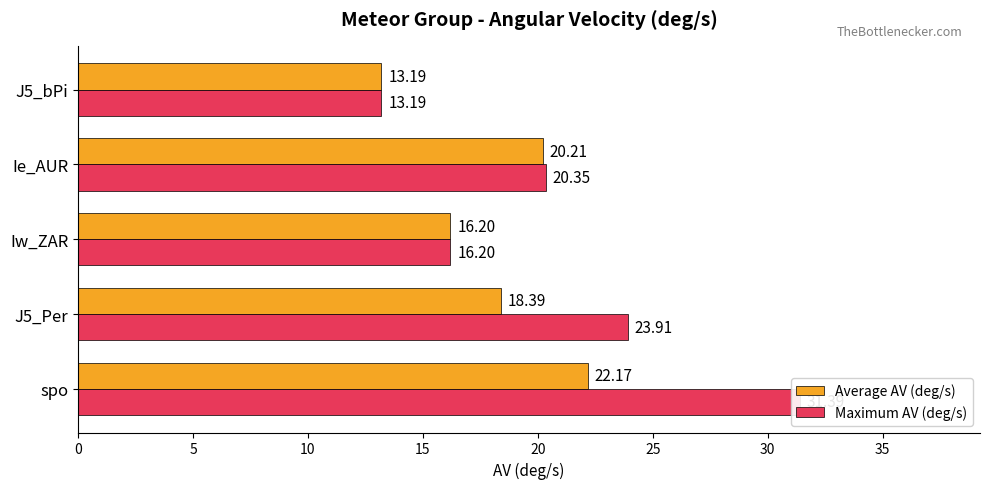

At J5_bPi, list the series in order from largest to smallest.

Average AV (deg/s), Maximum AV (deg/s)